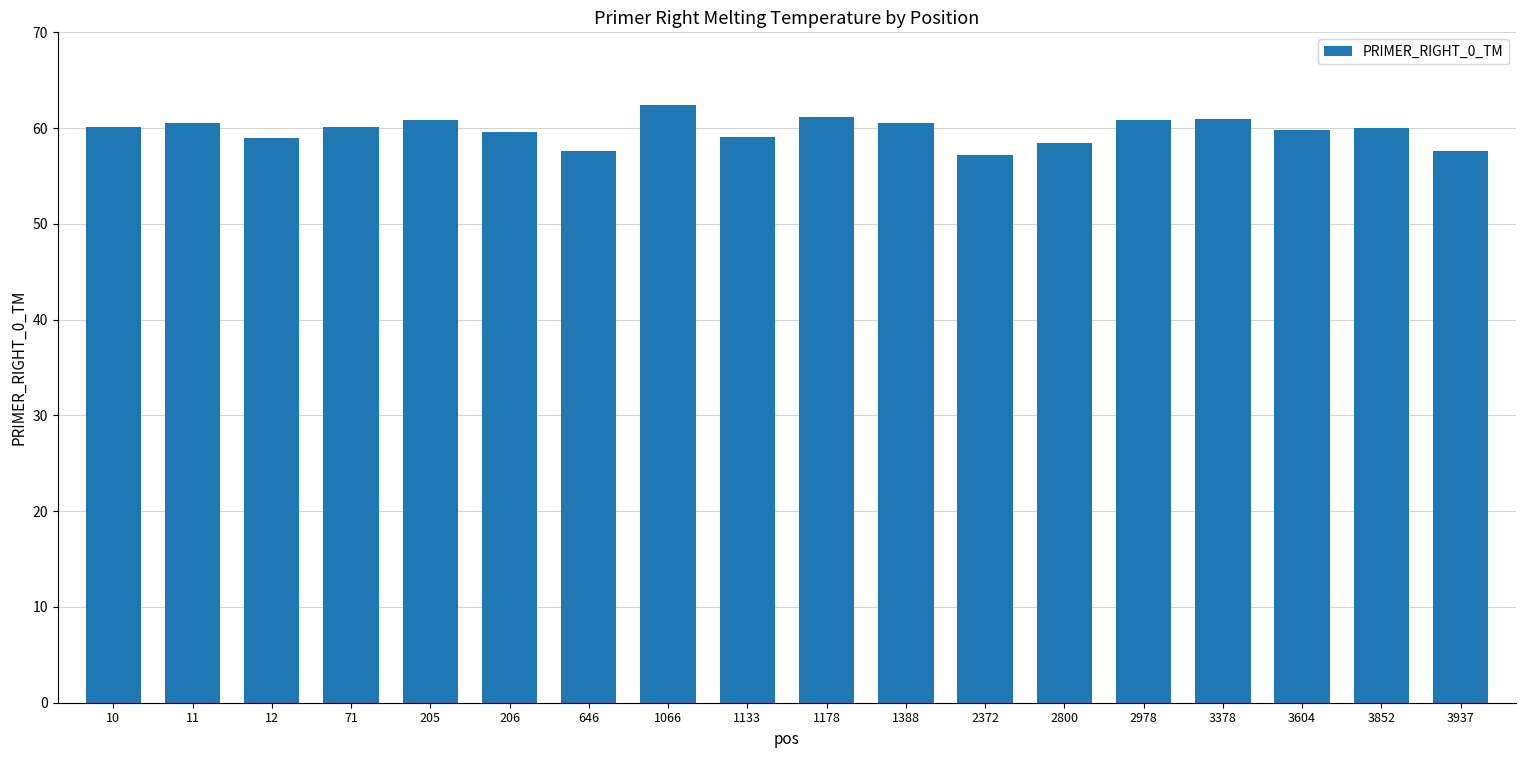

What is the greatest value displayed?

62.4